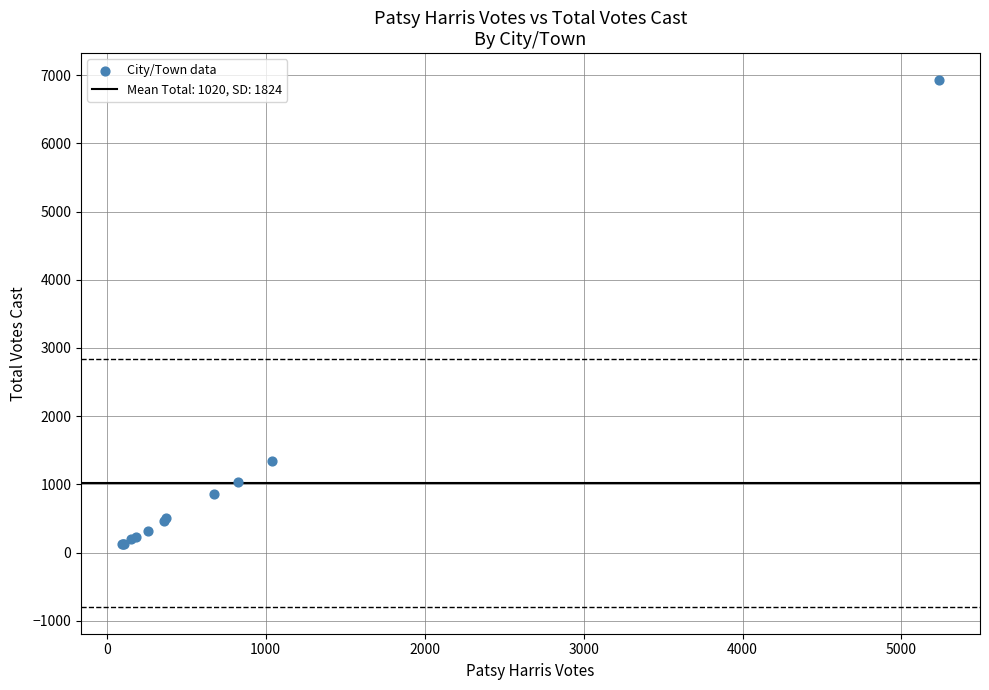

What Y value in the scatter plot is closest to 3528?

1335